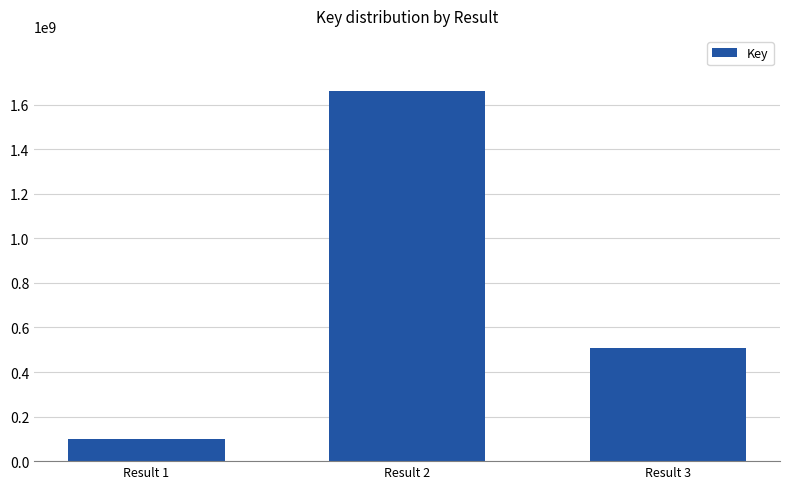

What is the sum of all values?

2267463279